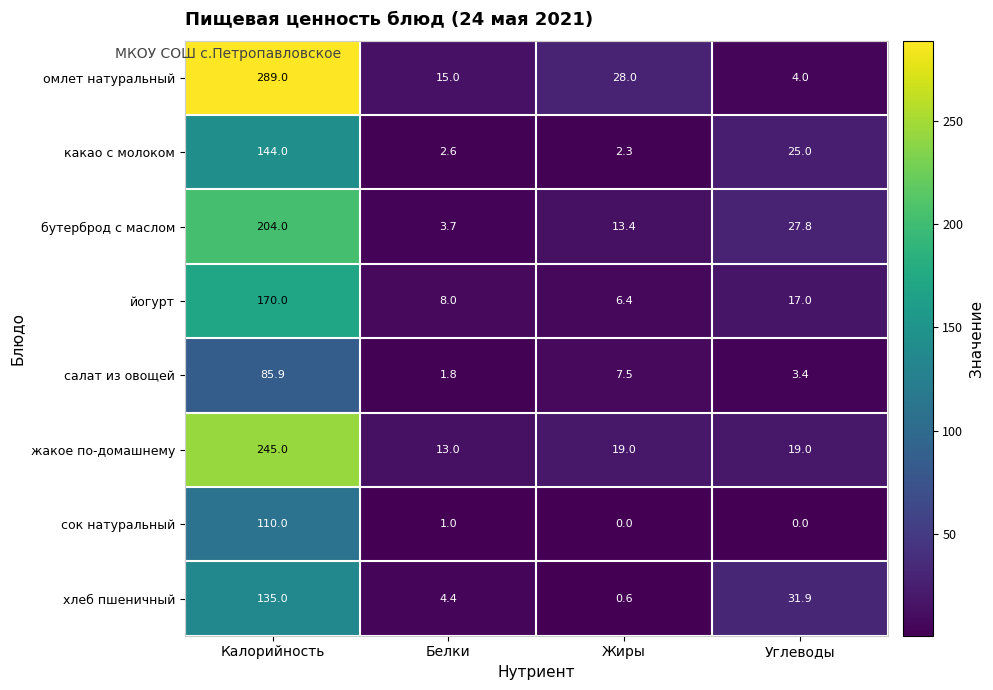

Where does the салат из овощей series first go above 7?

Калорийность